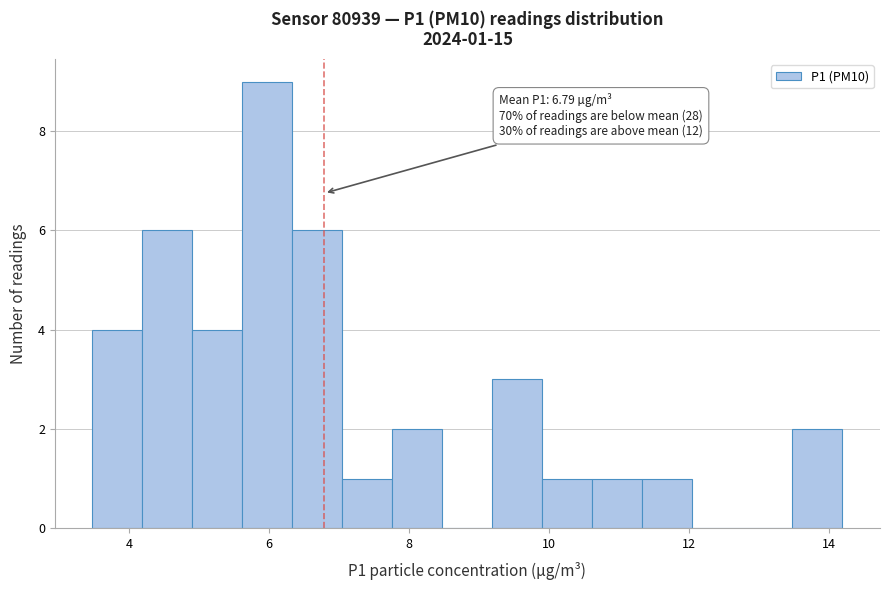

Read against the x-axis, roughly where is the centre of the tallest bar?

6.0